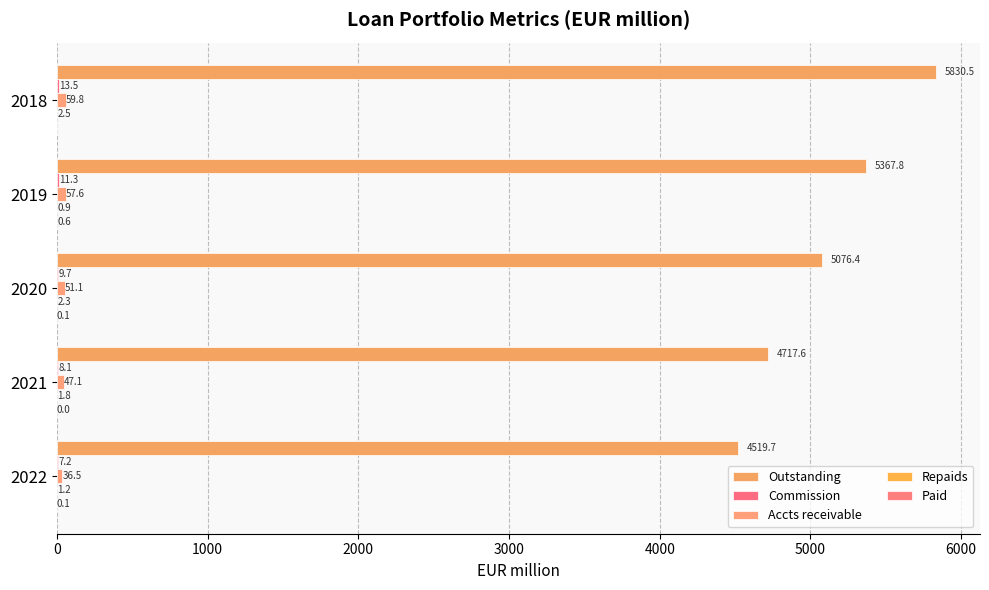

How many data points in Outstanding are above 5076?

3